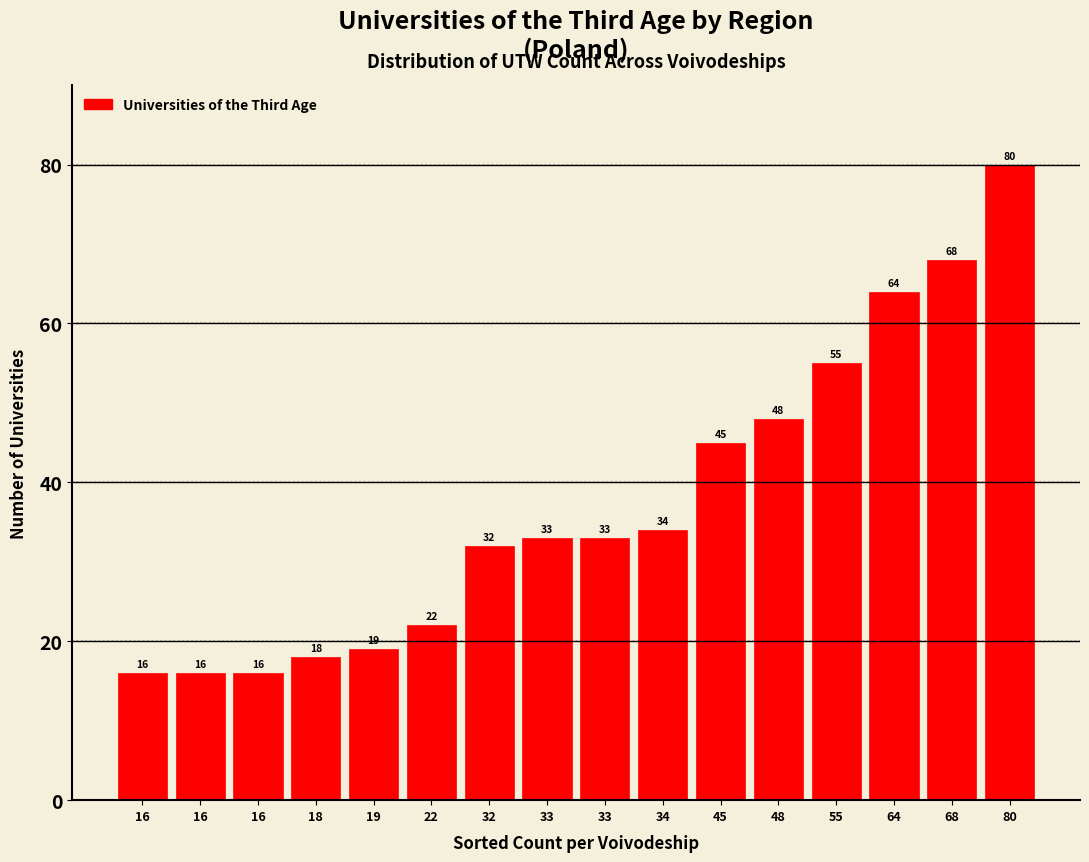

How many categories are shown in the chart?

16